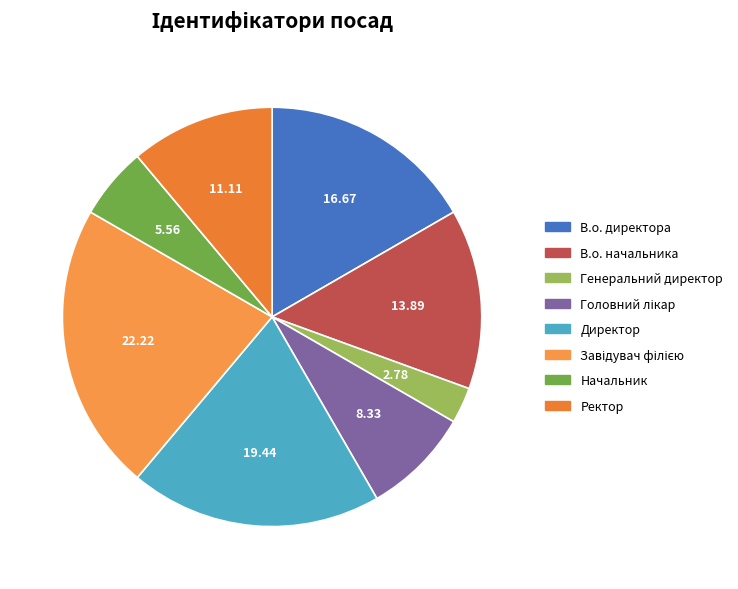

What is the total percentage of Генеральний директор and Головний лікар?

11.1%